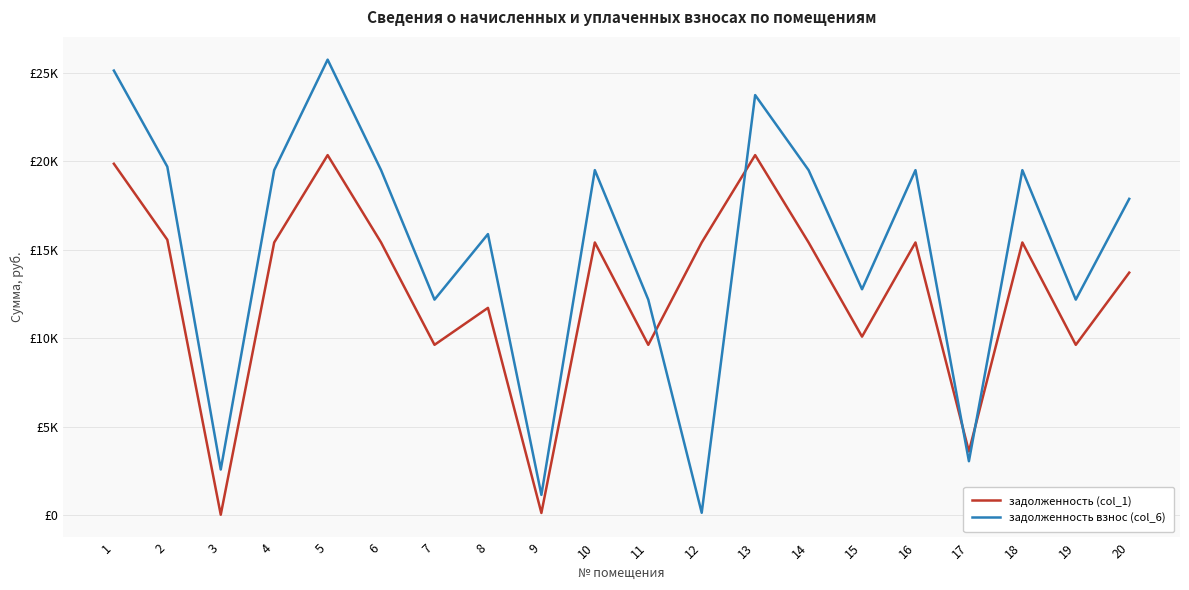

Which series has the widest spread of values?

задолженность взнос (col_6)